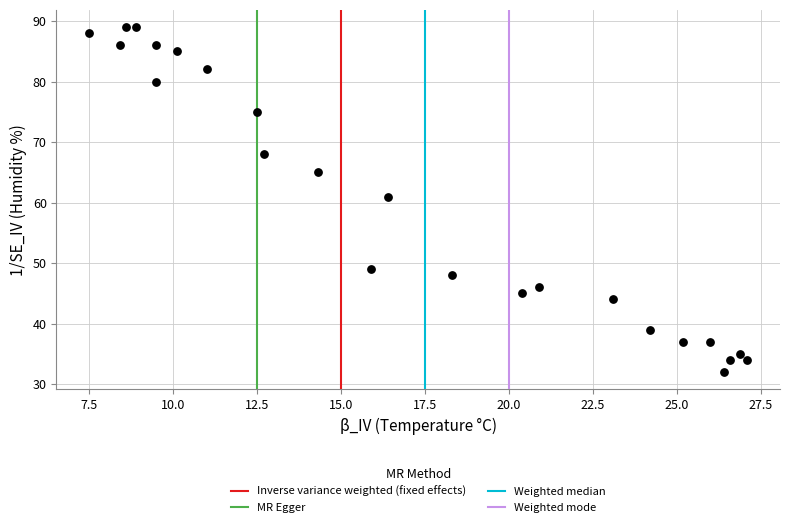

What is the range of Y values (max minus min)?

57